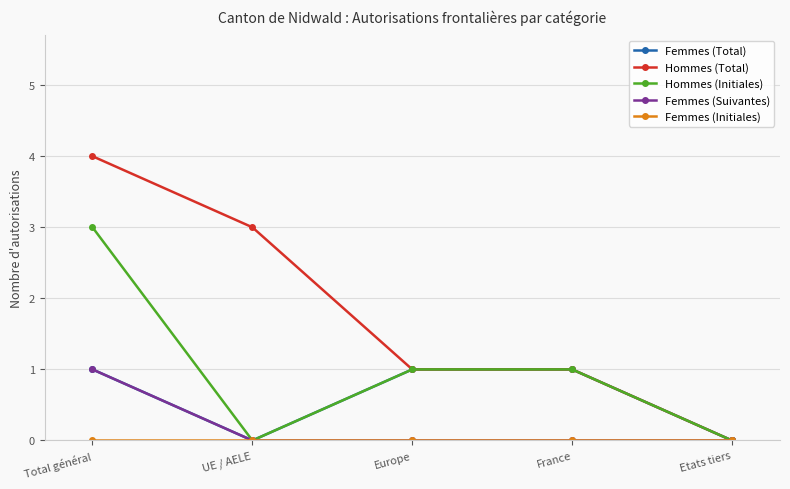

True or false: Hommes (Total) has more than 1 points higher than both neighbors.

False